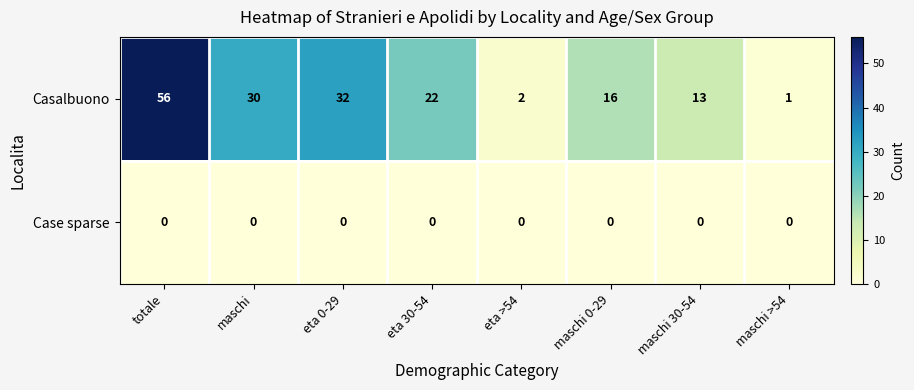

List the series in order of their overall mean, highest first.

Casalbuono, Case sparse